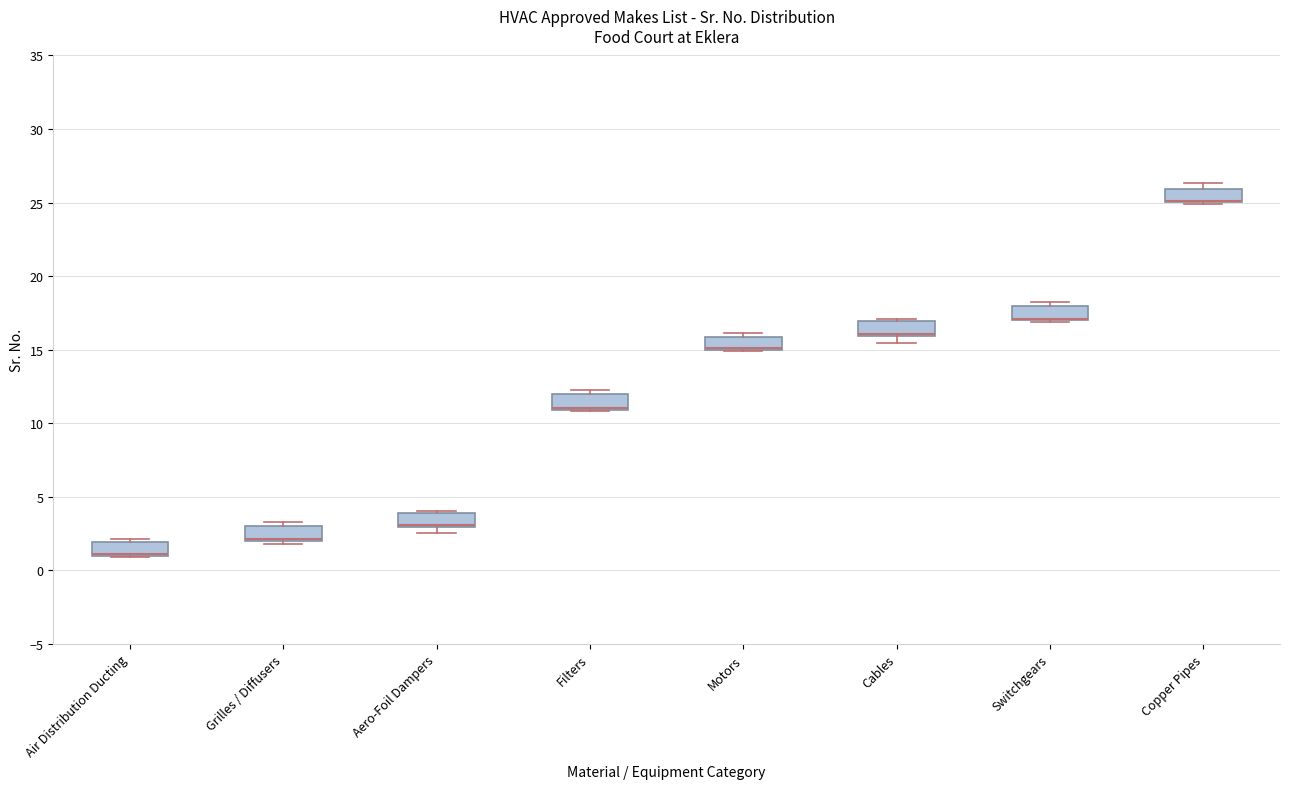

Where is the lower edge of the box for Copper Pipes on the y-axis? The values are not printed on the chart, so give them approximately, as read against the axis.

25.0